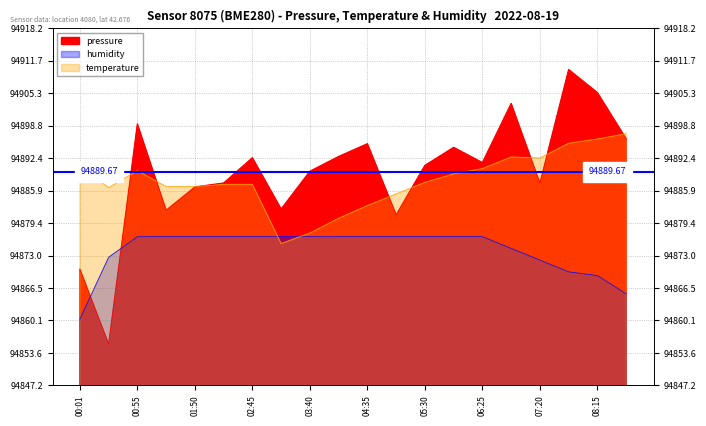

True or false: pressure and humidity cross at least once.

True